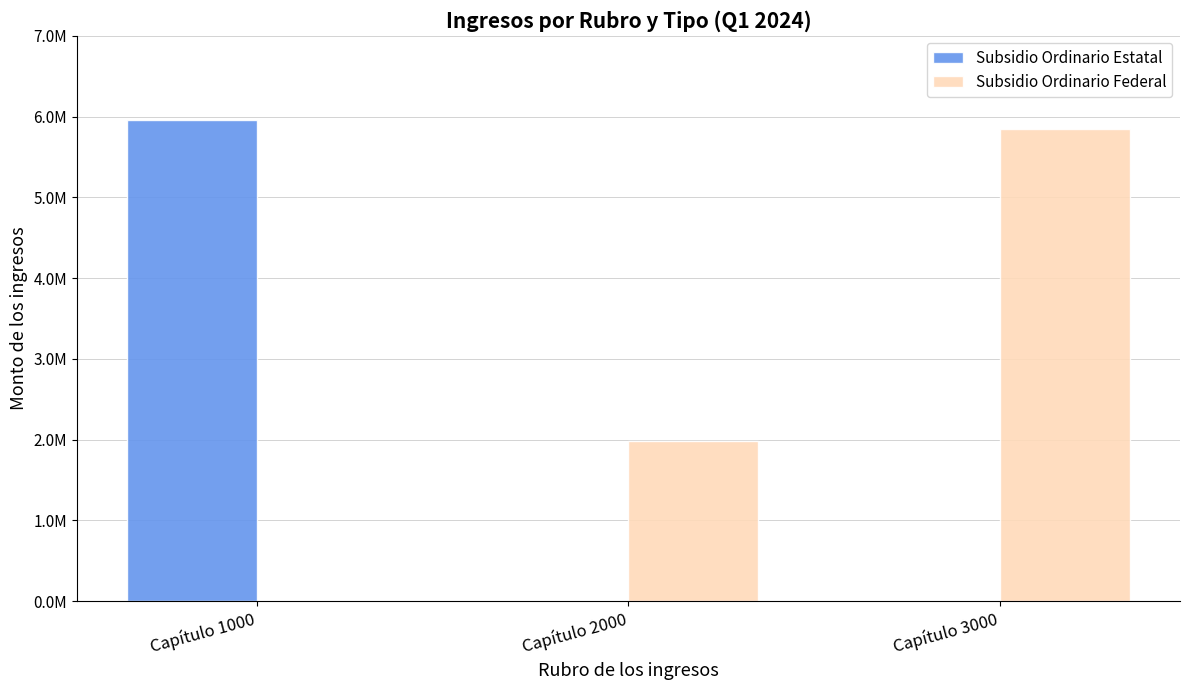

Which series changed the most between Capítulo 1000 and Capítulo 2000?

Subsidio Ordinario Estatal